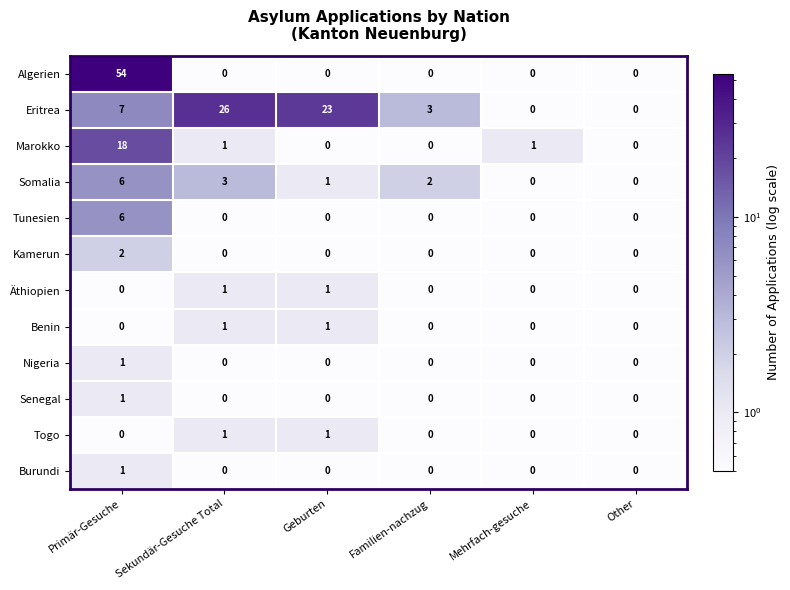

Which series has the largest range (max minus min)?

Algerien